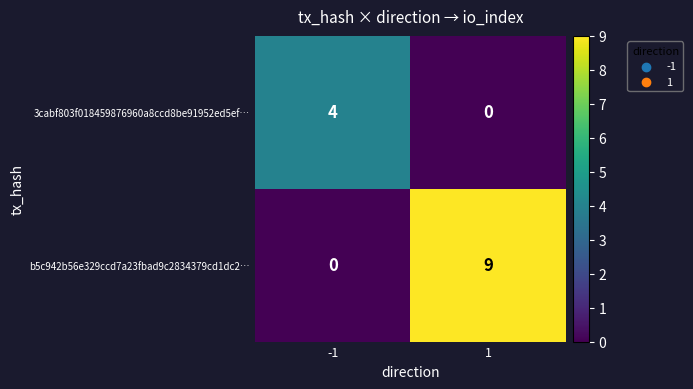

Count the number of categories in the chart.

2